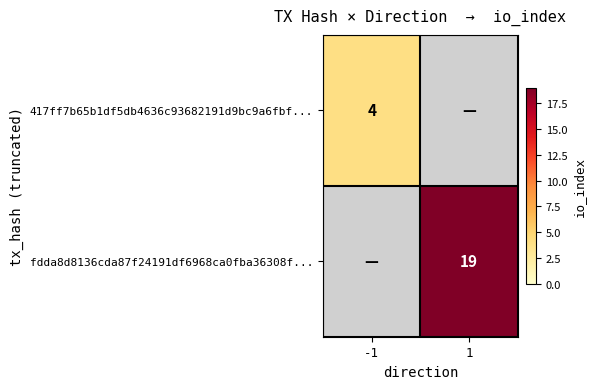

True or false: 417ff7b65b1df5db4636c93682191d9bc9a6fbf... has a value of 4 at -1.

True